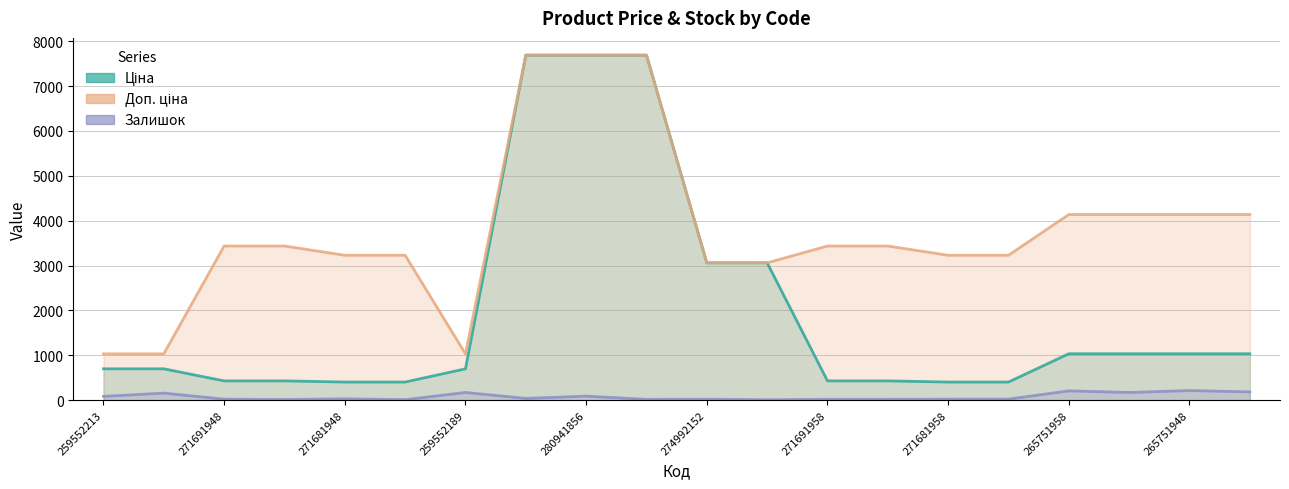

Reading right to left, extract all data points from this chart.

Ціна: 1034.1	1034.1	1034.1	1034.1	403.6	403.6	429.3	429.3	3059.7	3059.7	7688.0	7688.0	7688.0	698.3	403.6	403.6	429.3	429.3	698.3	698.3
Доп. ціна: 4136.6	4136.6	4136.6	4136.6	3228.8	3228.8	3434.6	3434.6	3060.0	3060.0	7688.0	7688.0	7688.0	1031.4	3228.8	3228.8	3434.6	3434.6	1031.4	1031.4
Залишок: 184.0	214.0	171.0	207.0	23.0	22.0	19.0	19.0	9.0	21.0	18.0	89.0	39.0	171.0	11.0	30.0	14.0	22.0	157.0	84.0